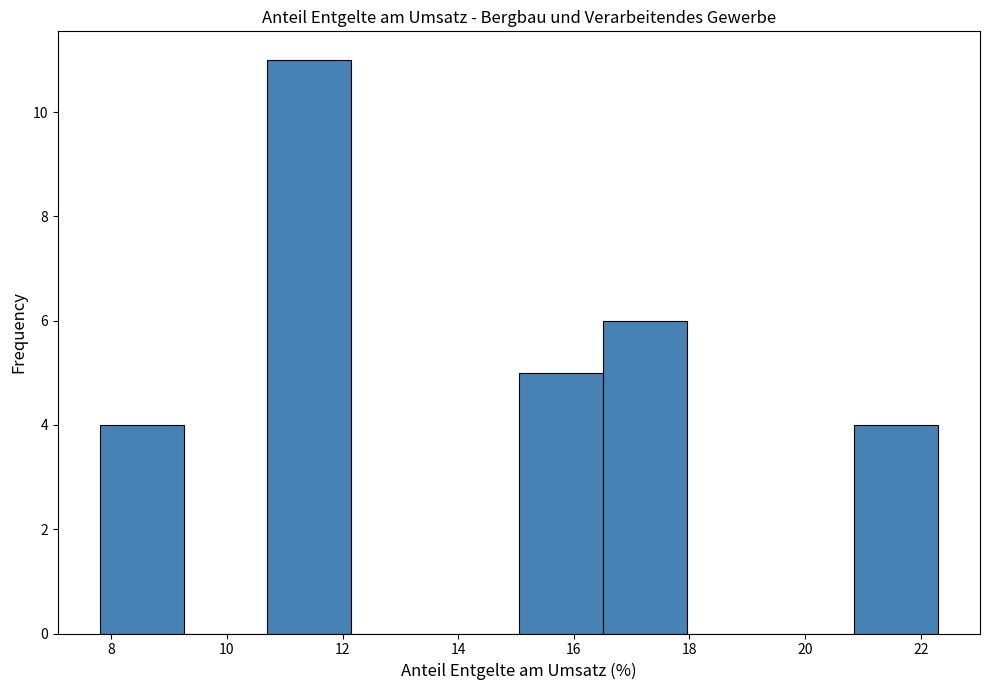

Reading left to right, list every bar in this chart as the range it spans on the x-axis followed by its height. Neither the bar edges nor the heights are printed on the chart, so give them approximately, as read against the axes.

7.80 to 9.25: 4
9.25 to 10.70: 0
10.70 to 12.15: 11
12.15 to 13.60: 0
13.60 to 15.05: 0
15.05 to 16.50: 5
16.50 to 17.95: 6
17.95 to 19.40: 0
19.40 to 20.85: 0
20.85 to 22.30: 4